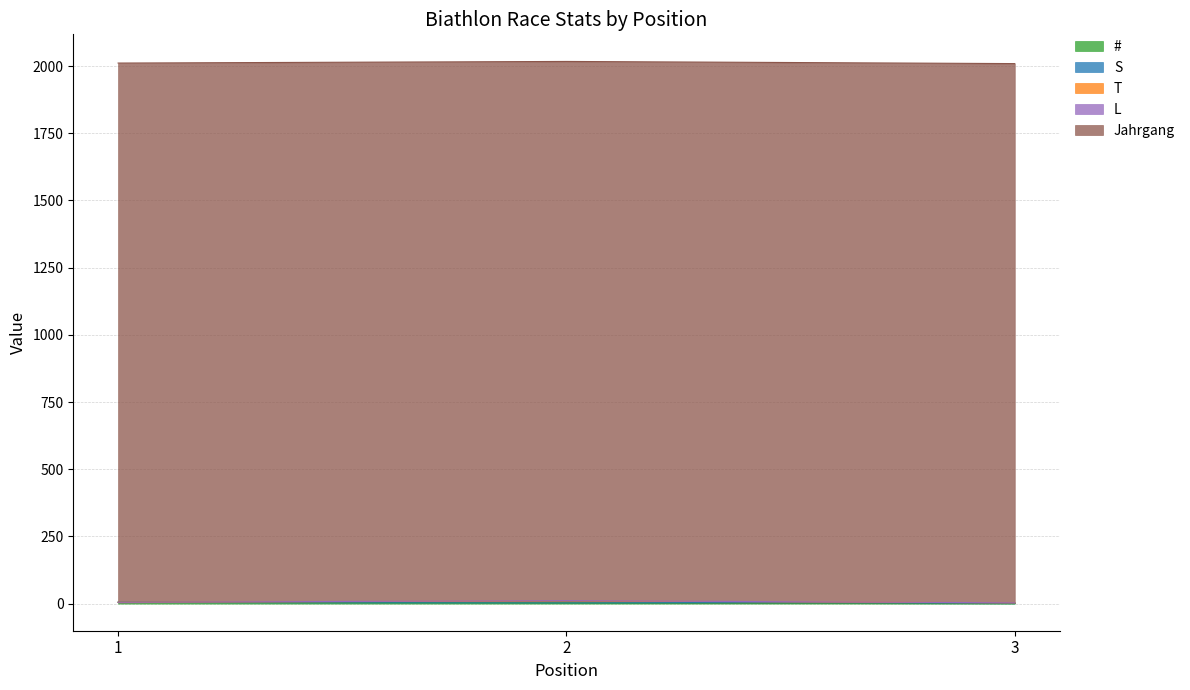

At how many categories does at least one series exceed 1769?

3